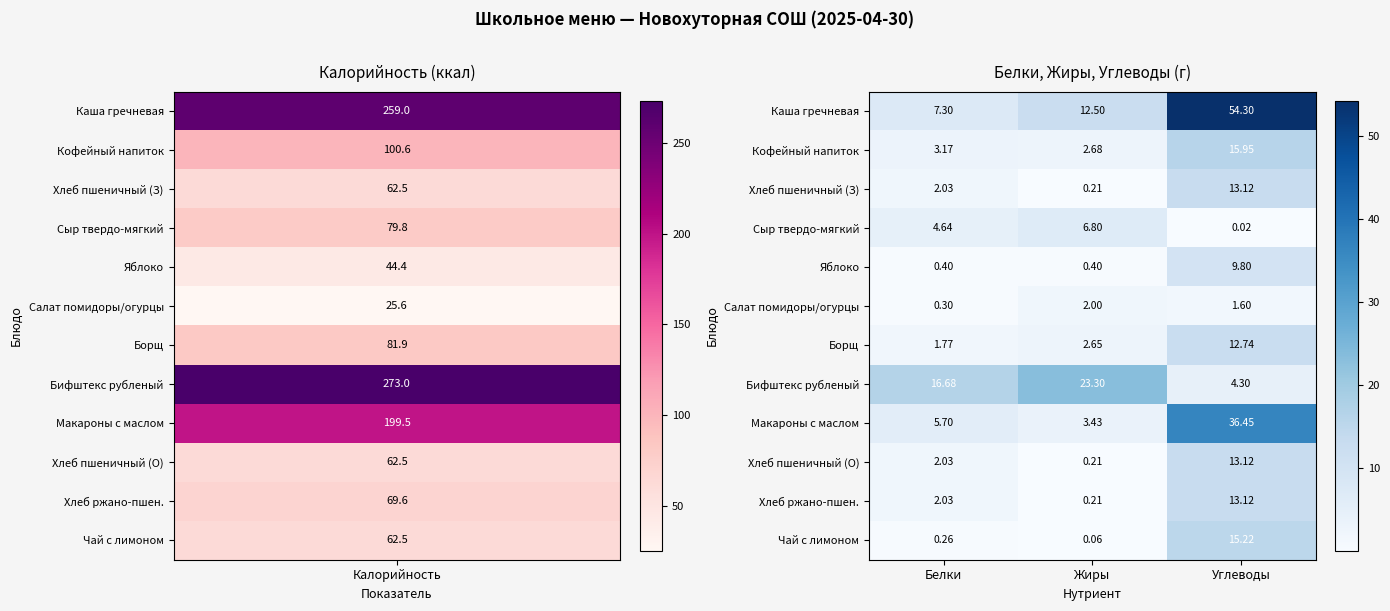

Which series has the widest spread of values?

Каша гречневая